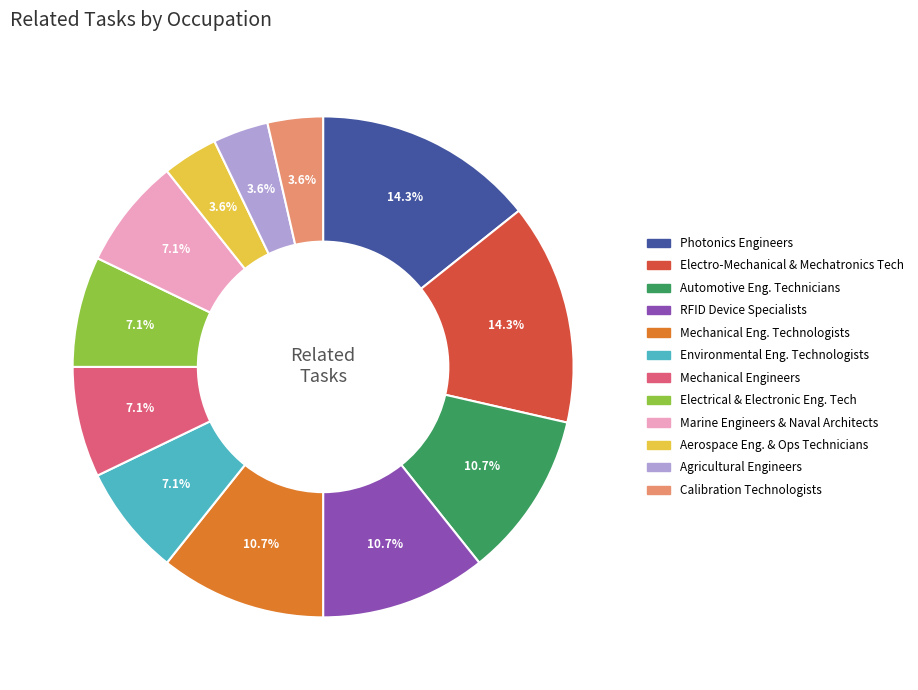

Approximately how many times larger is the value at Aerospace Eng. & Ops Technicians compared to Mechanical Engineers?

0.5